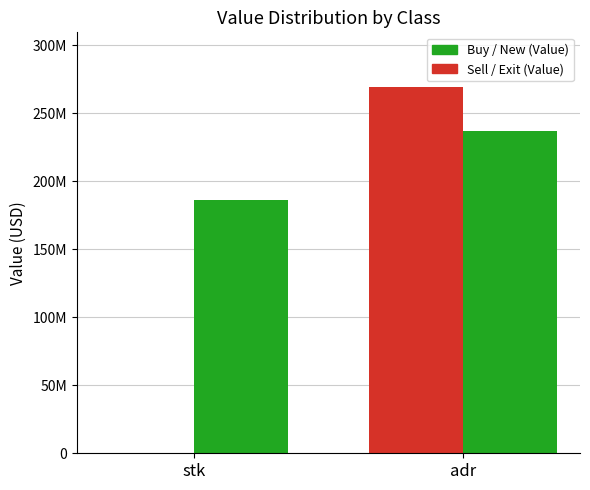

What is the spread (max minus min) of values at stk?

185860000